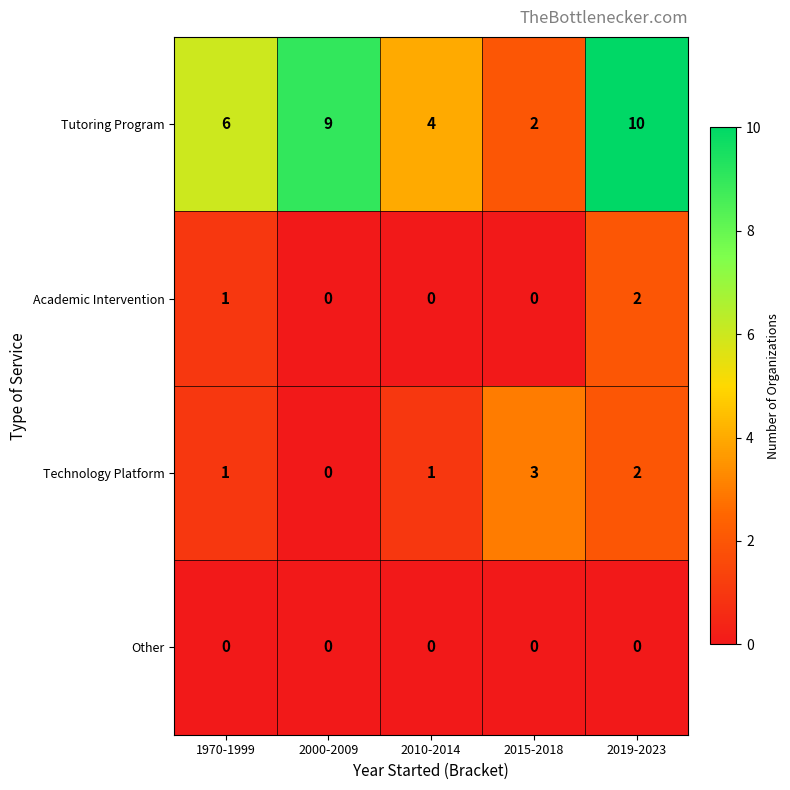

How many distinct data groups are displayed?

4